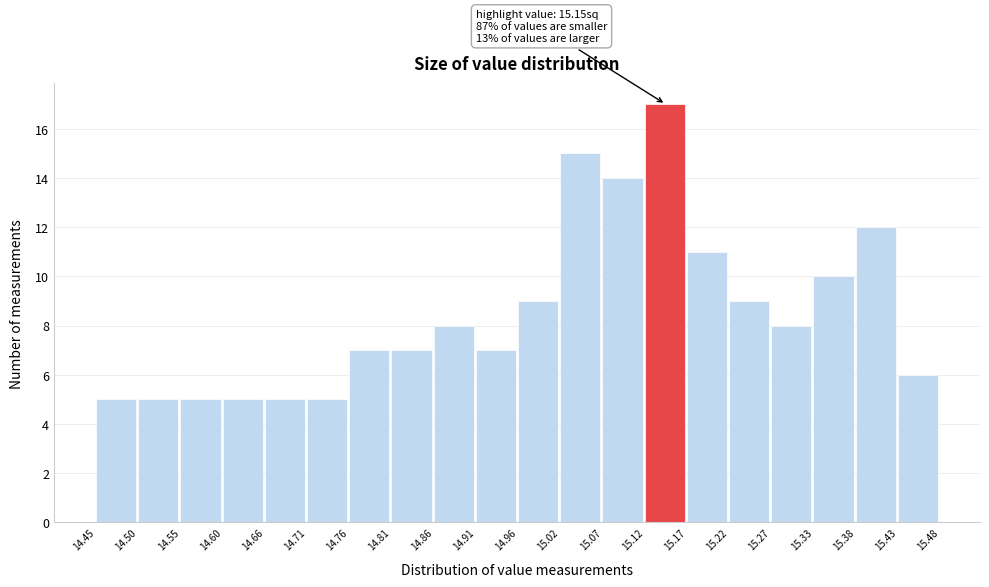

Which range on the x-axis has the tallest bar?

15.12 to 15.17